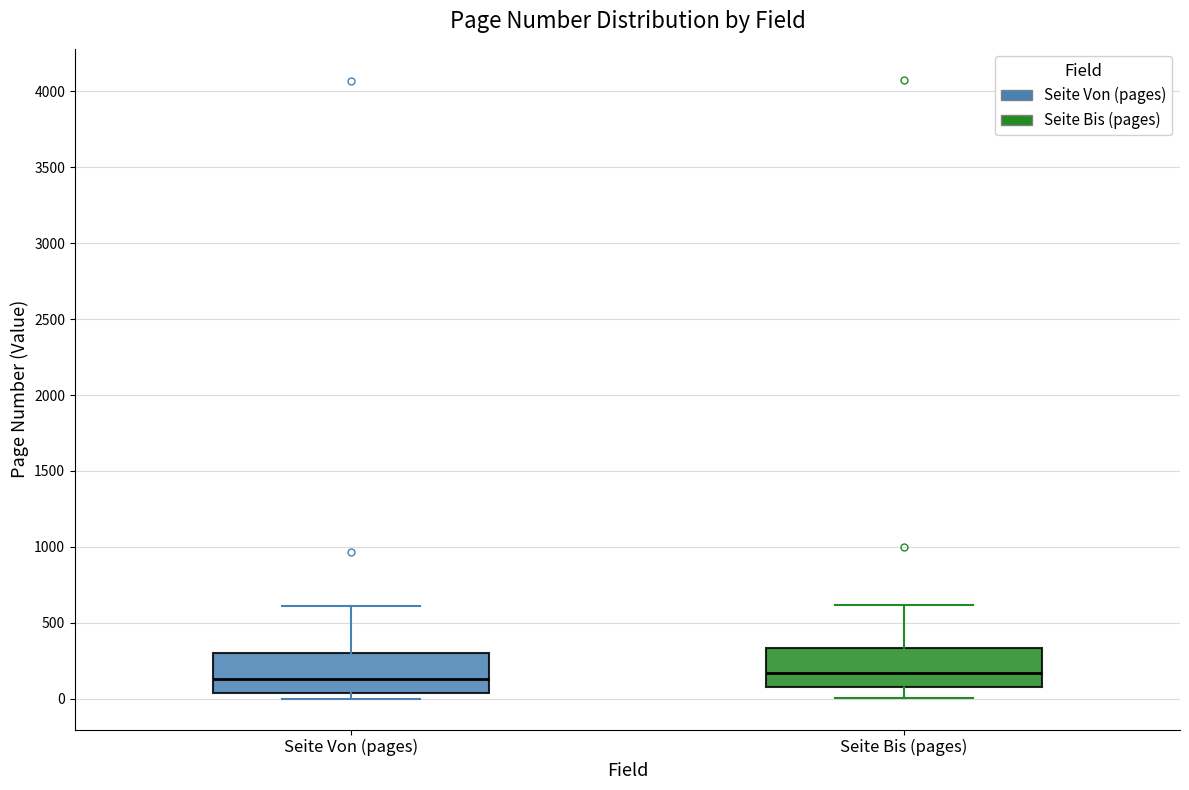

Reading left to right, read every box against the y-axis: the position of its median line, the range the box covers, and the ends of its whiskers. The values are not printed on the chart, so give them approximately, as read against the axis.

Seite Von (pages): median 150, box 50 to 300, whiskers 0 to 600
Seite Bis (pages): median 150, box 100 to 350, whiskers 0 to 600